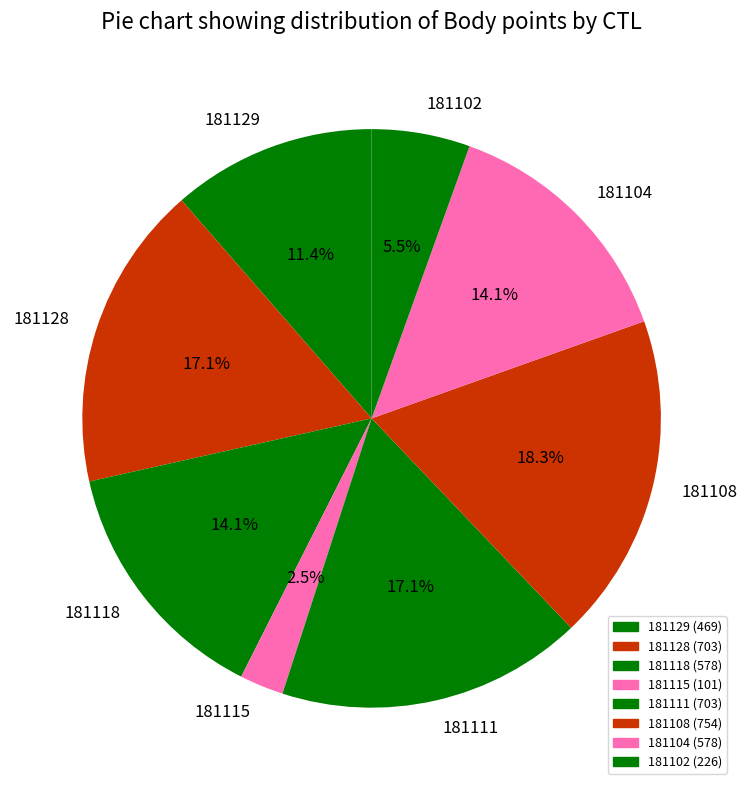

How many slices are in this pie chart?

8